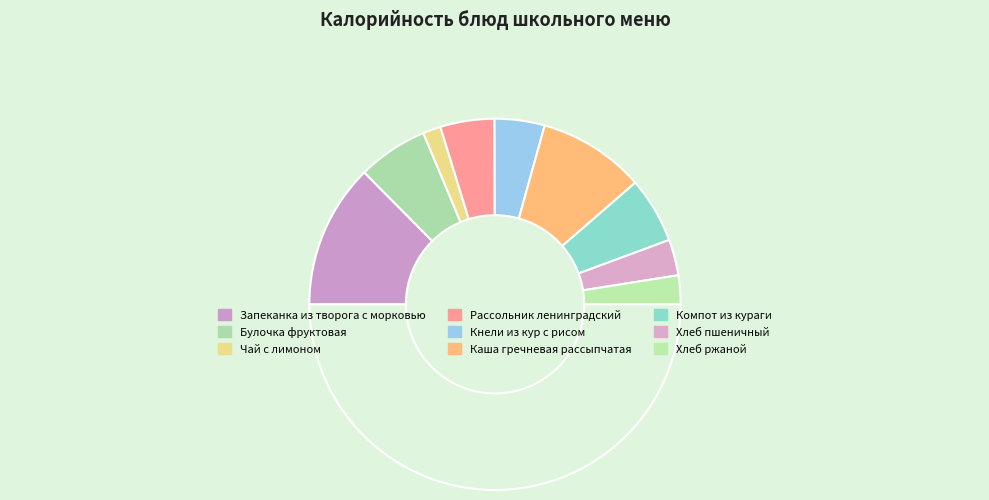

How many segments does this pie chart have?

10